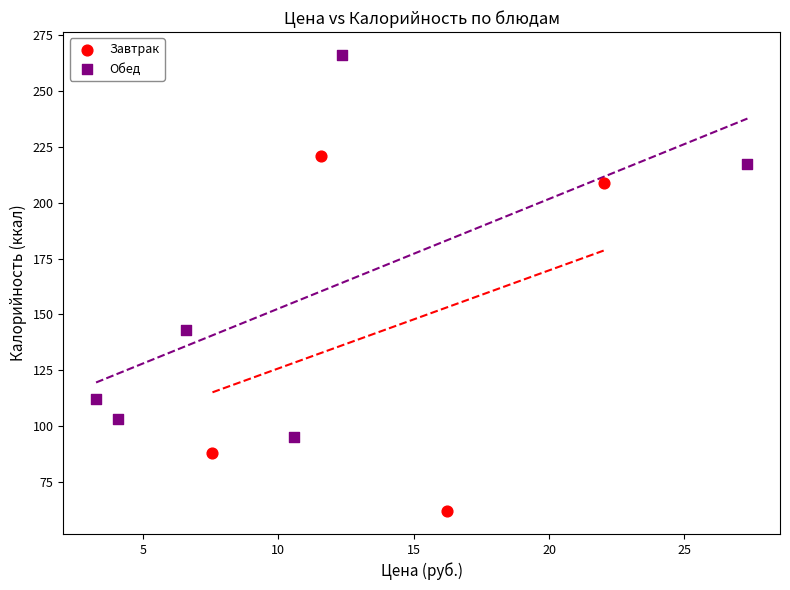

Which series contains the lowest Y value?

Завтрак